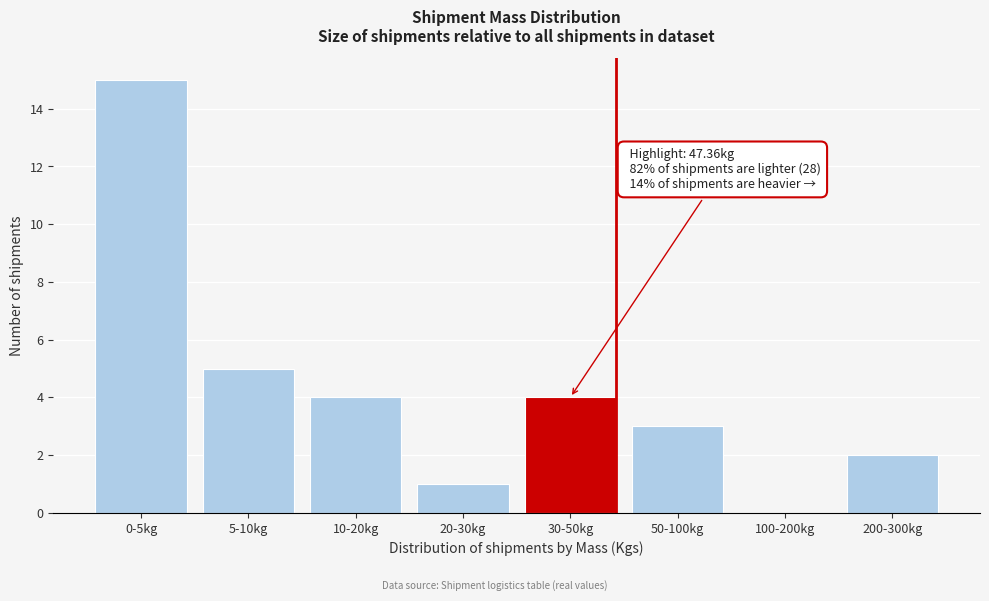

Reading left to right, extract all data points from this chart.

0-5kg=15	5-10kg=5	10-20kg=4	20-30kg=1	30-50kg=4	50-100kg=3	100-200kg=0	200-300kg=2